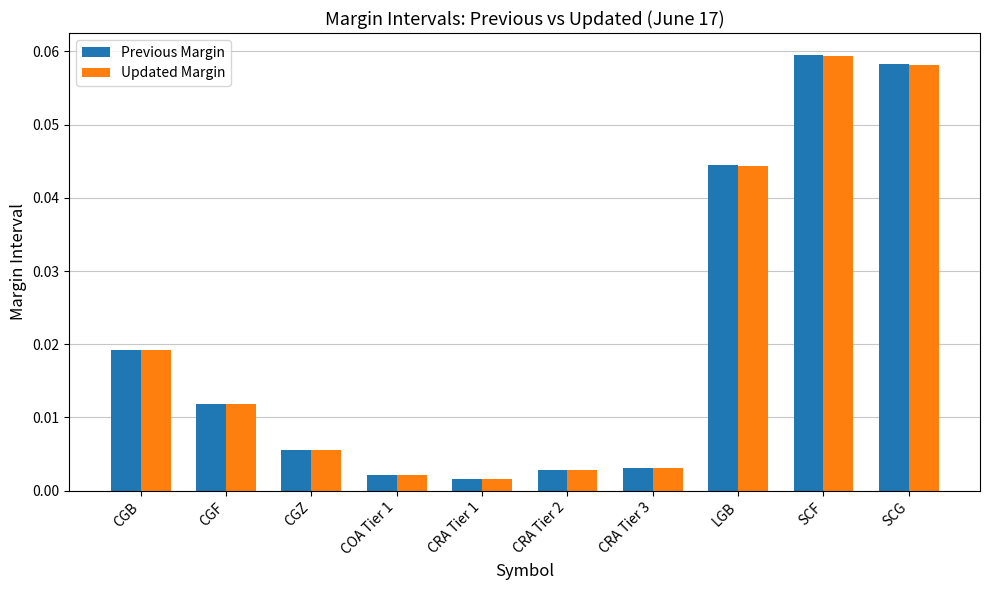

True or false: Previous Margin has a value of 0.0 at SCG.

False